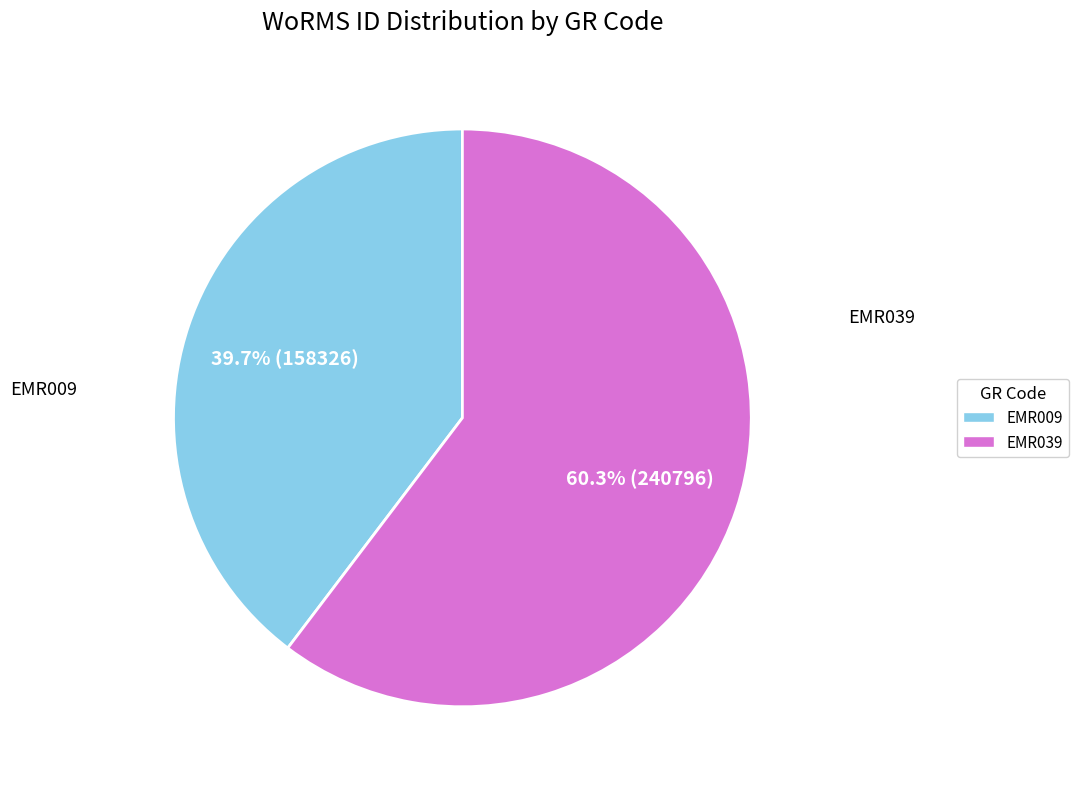

To the nearest percent, what percentage of the pie is EMR009?

40%